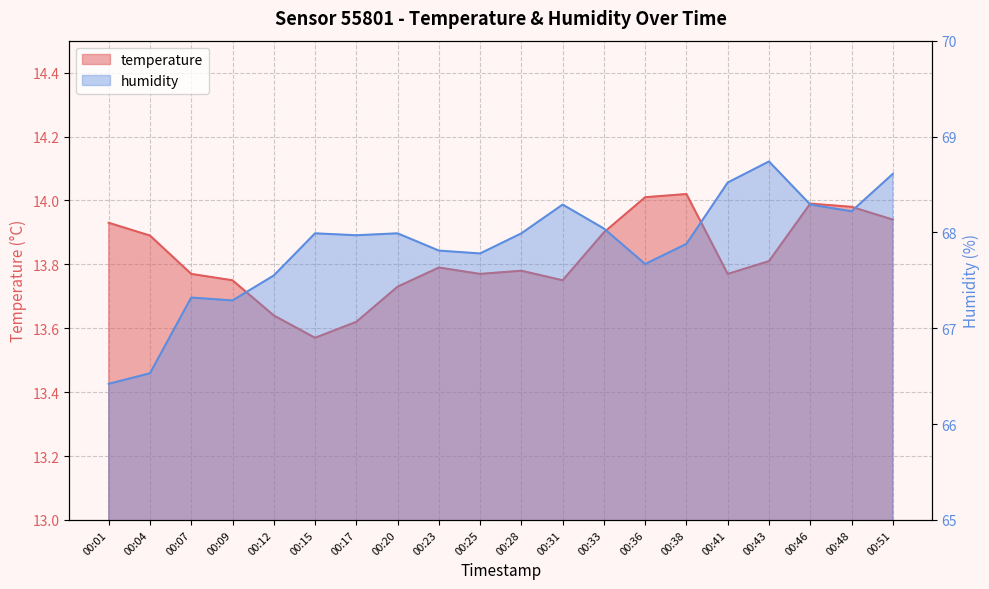

Read the humidity value at 00:28.

68.0